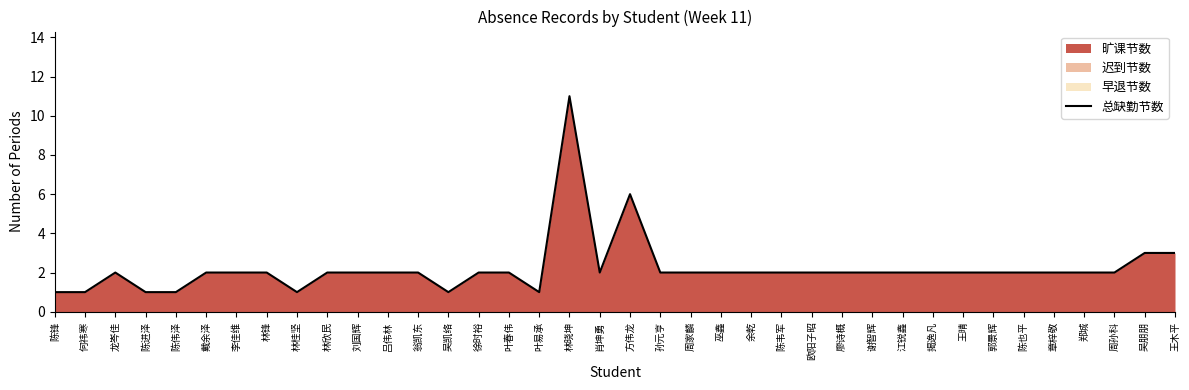

Which category has the highest value across all series?

林晓坤